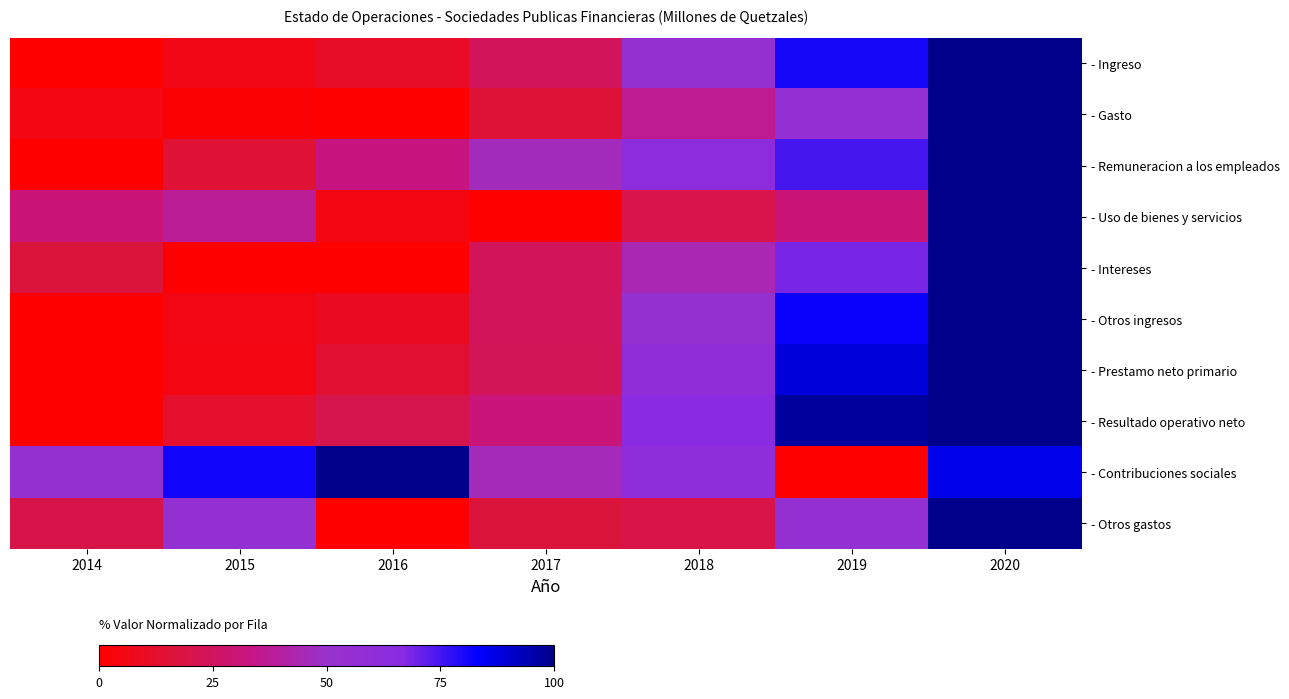

Which series changed the most between 2017 and 2019?

- Resultado operativo neto